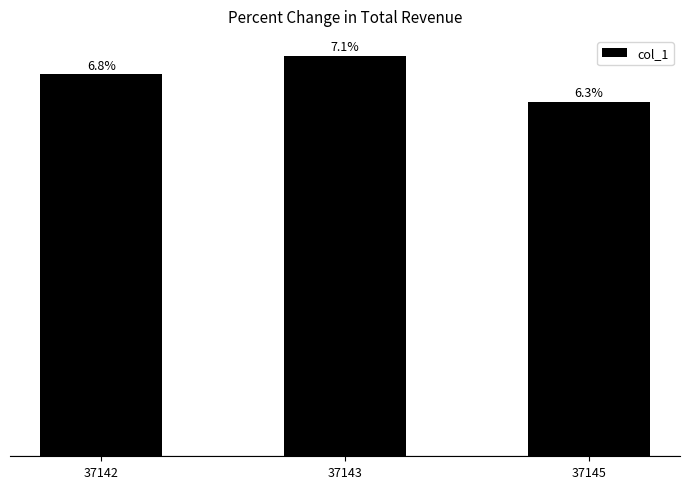

List the labels in order of value, smallest first.

37145, 37142, 37143